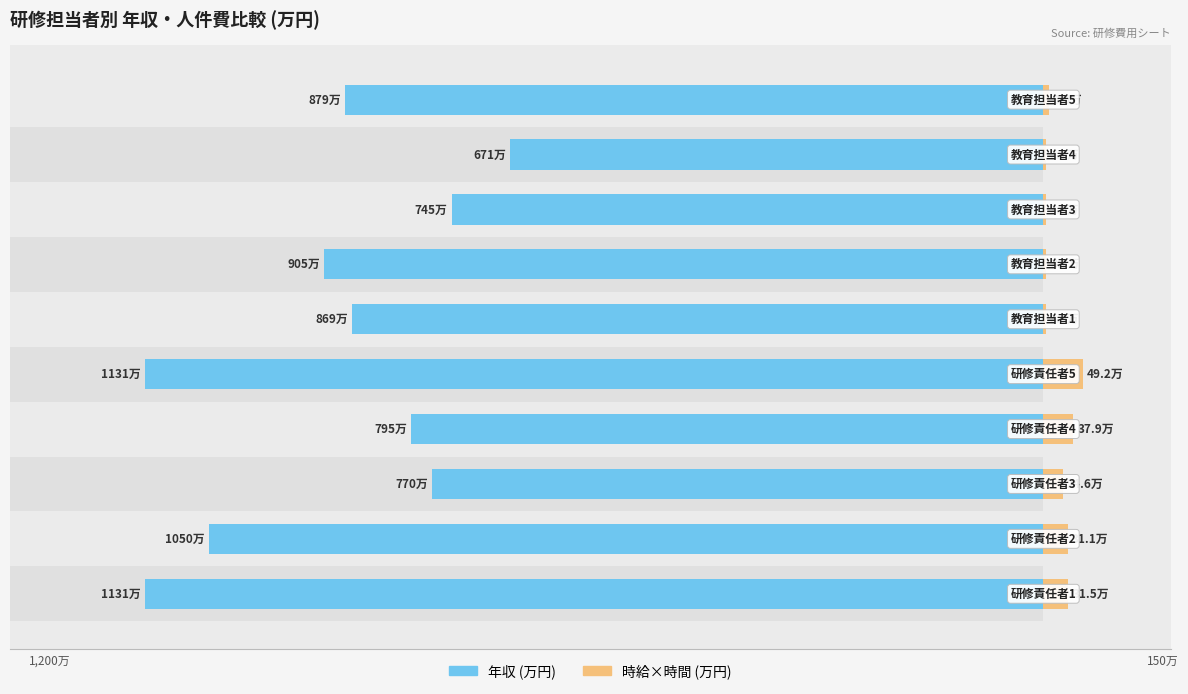

Read the 時給×時間 (万円) value at −1200.

31.1